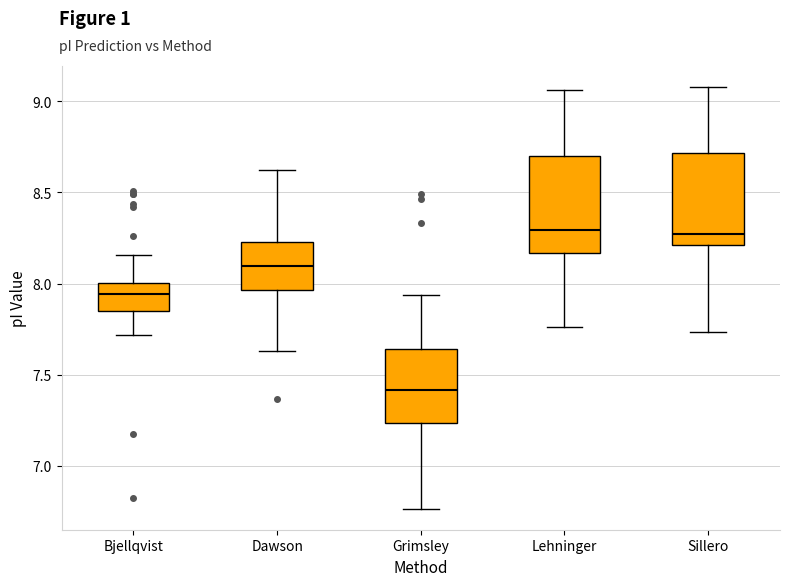

Where is the upper edge of the box for Bjellqvist on the y-axis? The values are not printed on the chart, so give them approximately, as read against the axis.

8.00